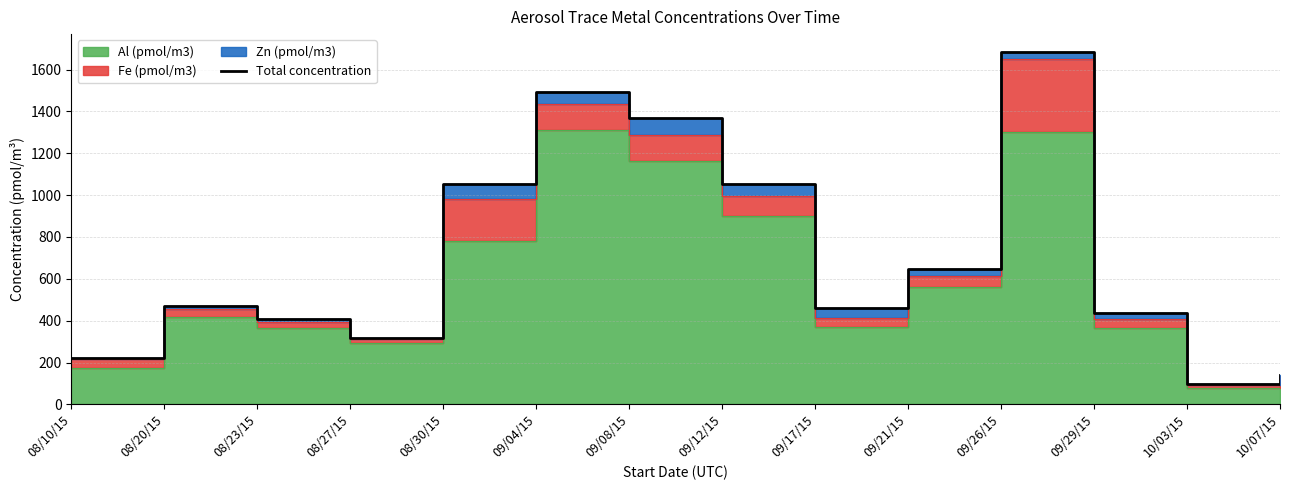

How many interior local peaks (higher than both neighbors) does the data have?

3